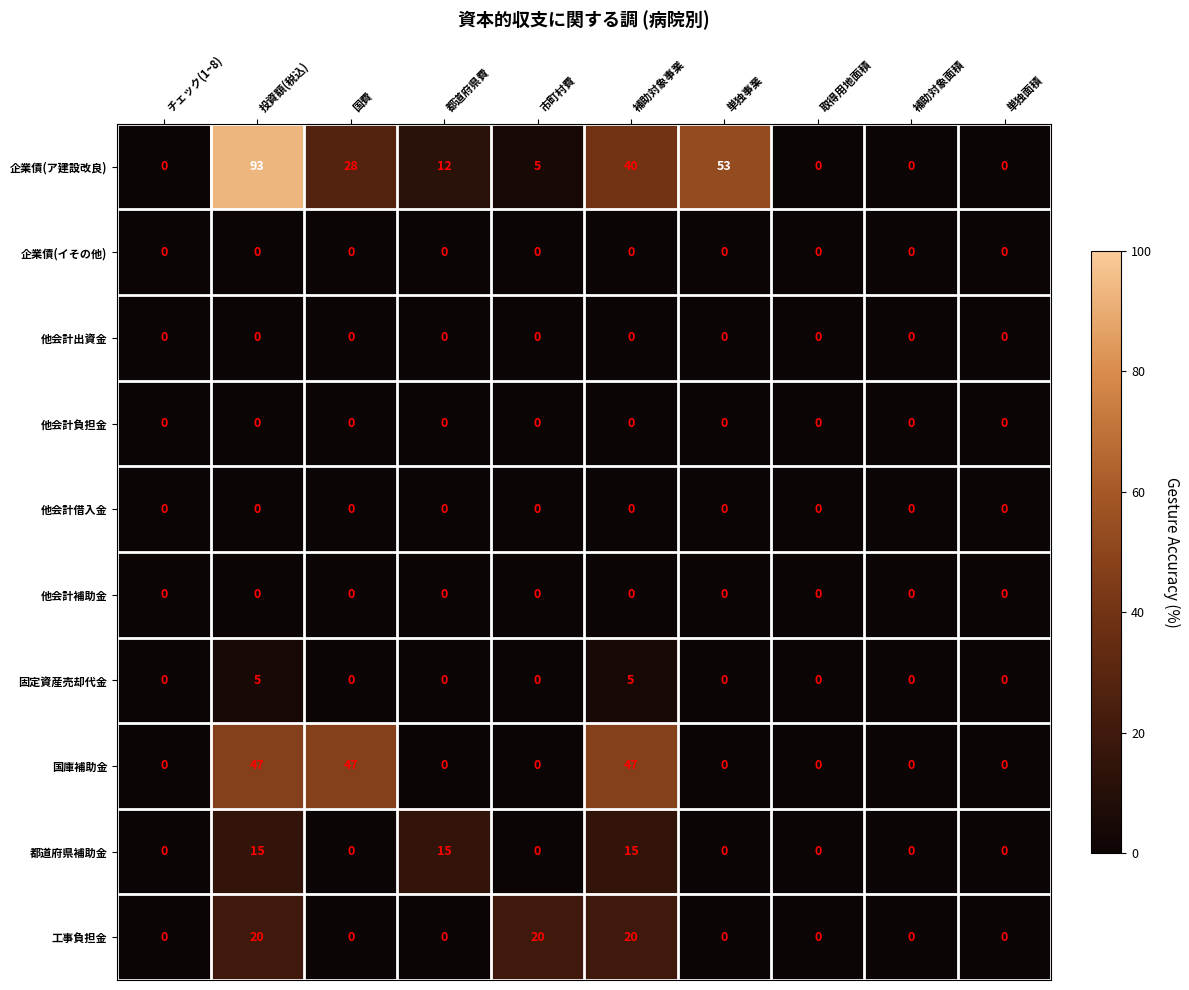

At how many categories does at least one series exceed 42?

4